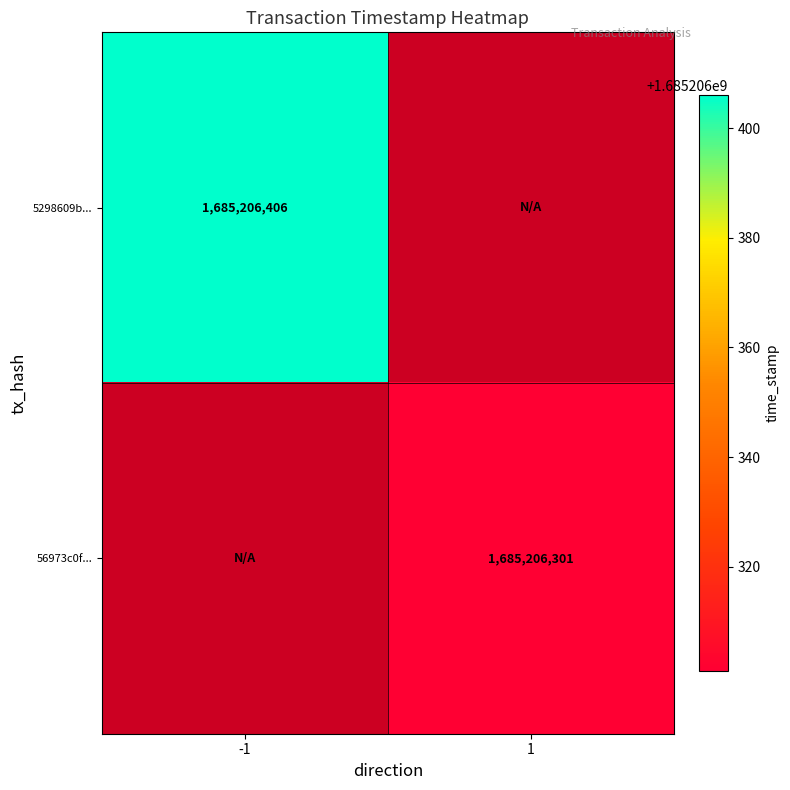

The 56973c0f... series shows 1685206301 at 1. True or false?

True